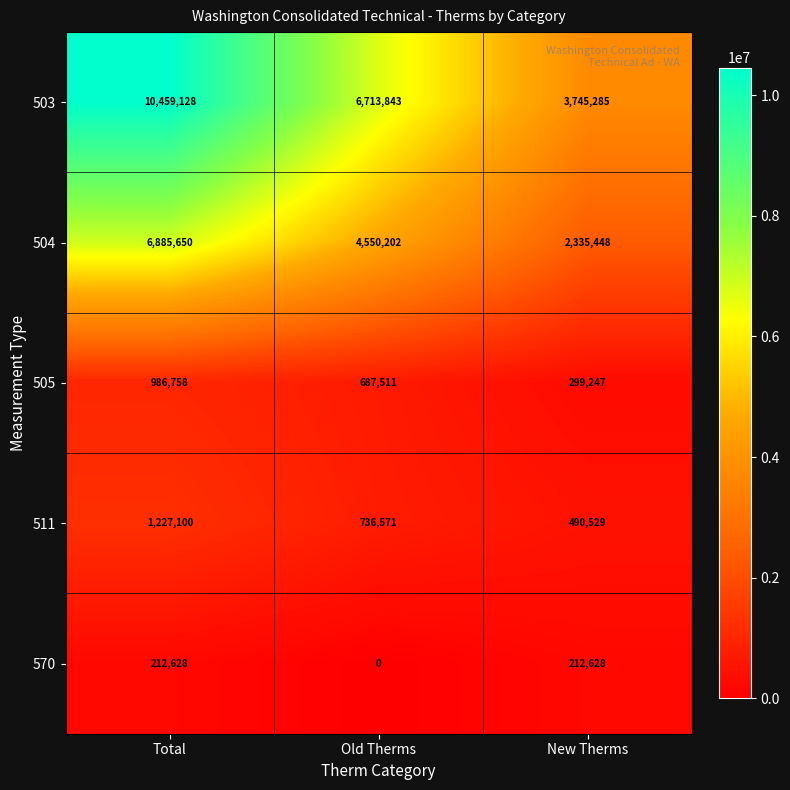

Which series has the largest total across all categories?

503